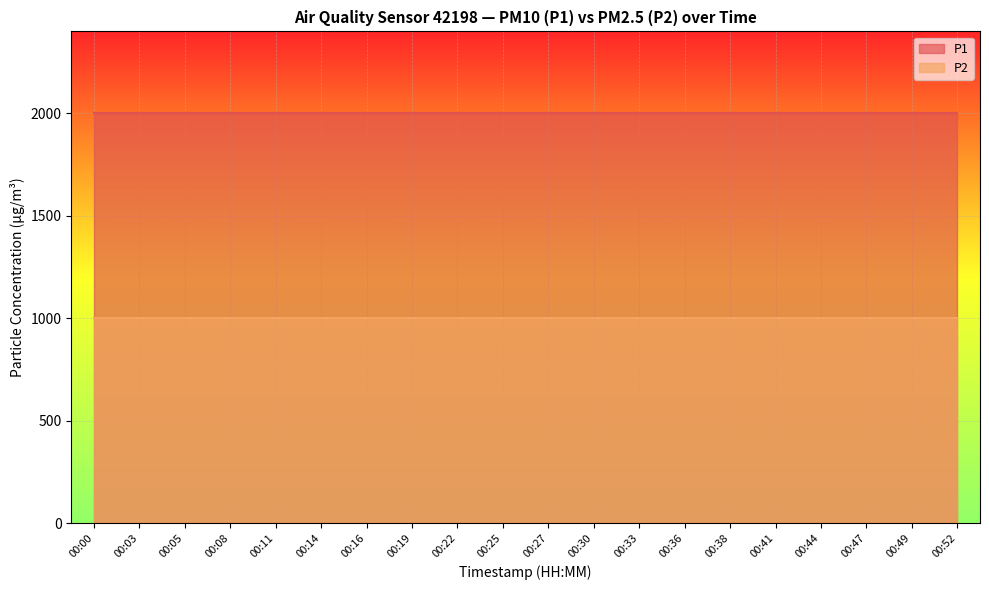

What is the value of the P1 point at the 11th from the left?

1999.9